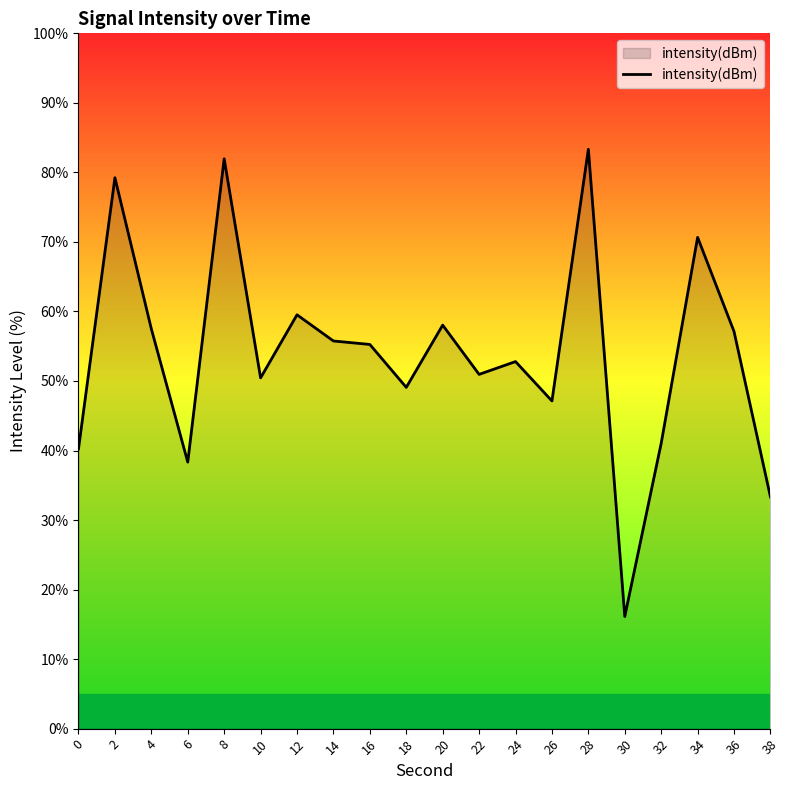

What is the average value?

53.9